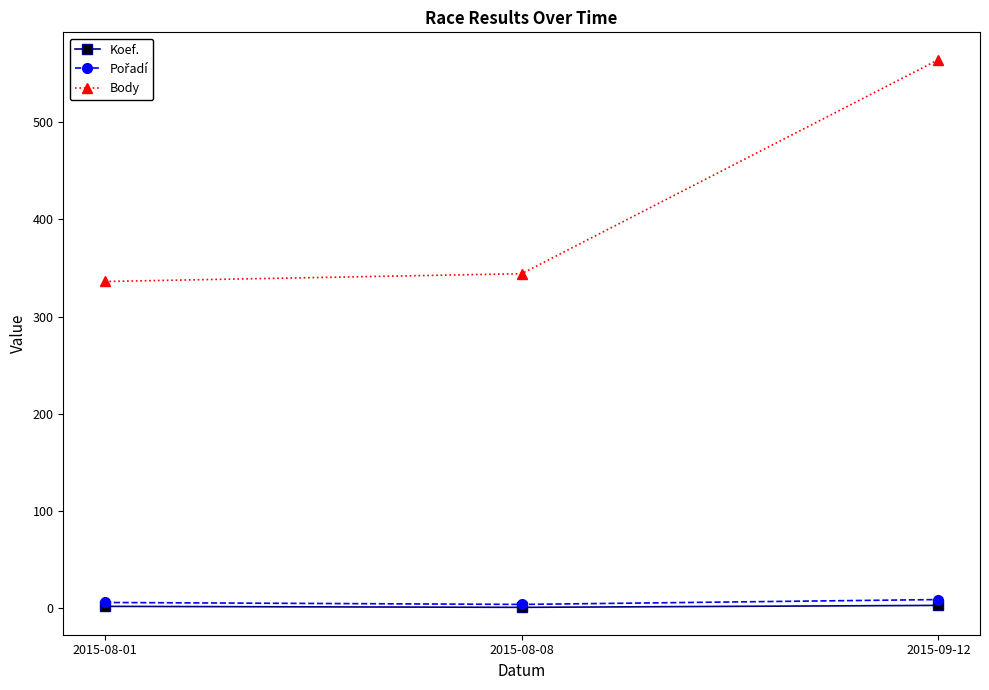

At which category is the sum across all series the highest?

2015-09-12